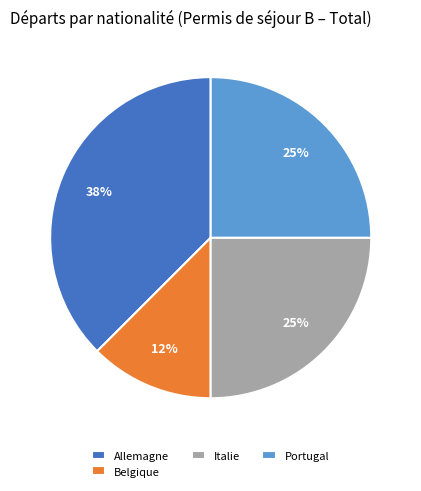

Which slice is the largest?

Allemagne